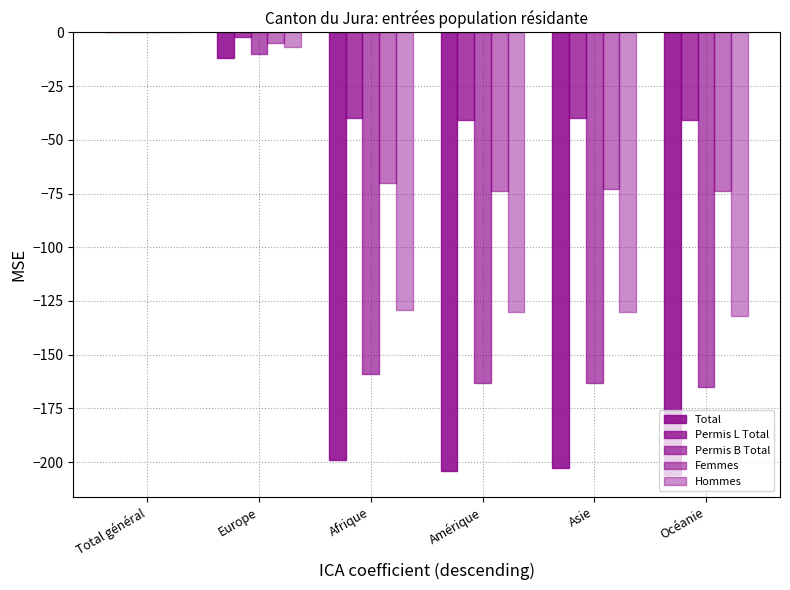

How many distinct data groups are displayed?

5